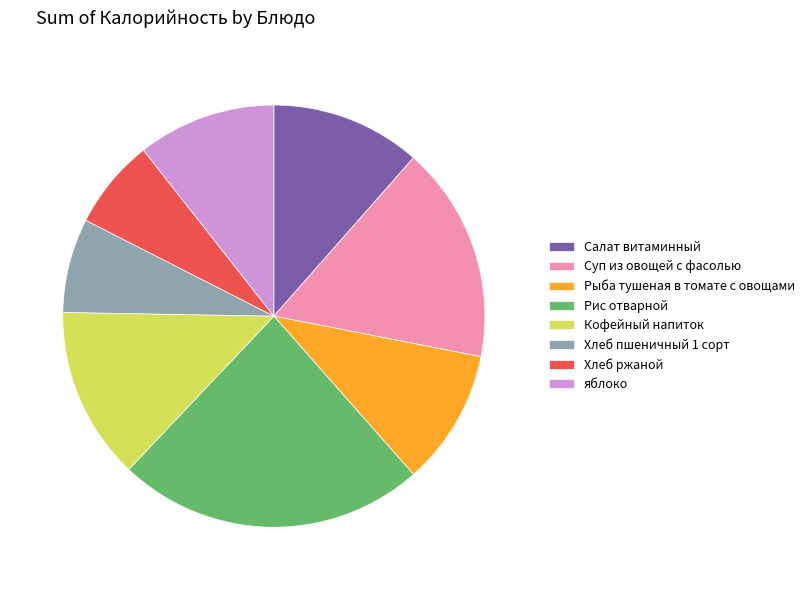

Approximately how many times larger is the value at Салат витаминный compared to Хлеб пшеничный 1 сорт?

1.6